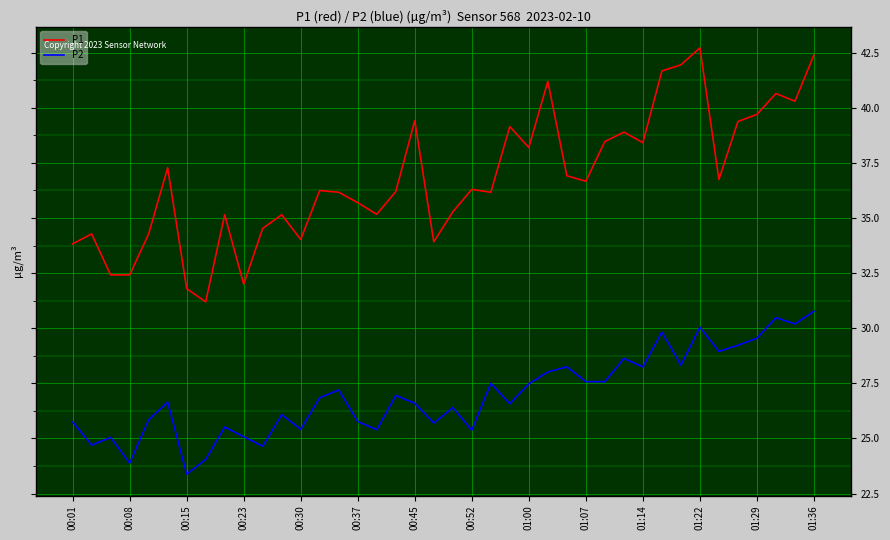

What is the lowest value of the P1 series?

31.2